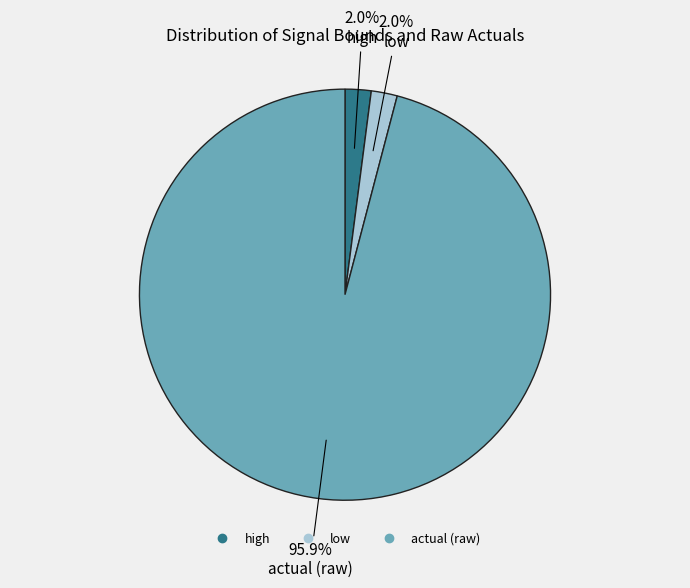

To the nearest percent, what is the difference between the largest and smallest slice percentages?

94%